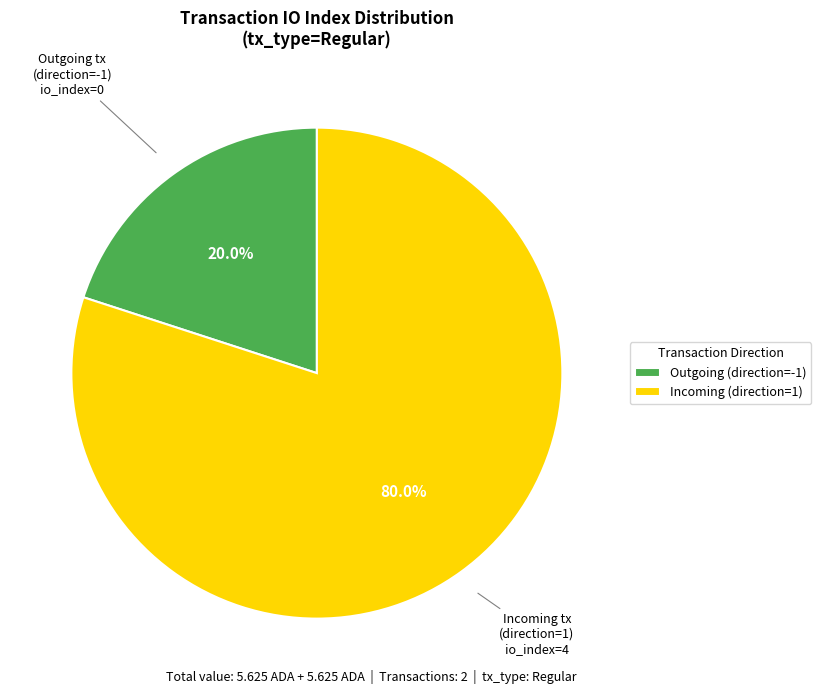

How many slices are in this pie chart?

2